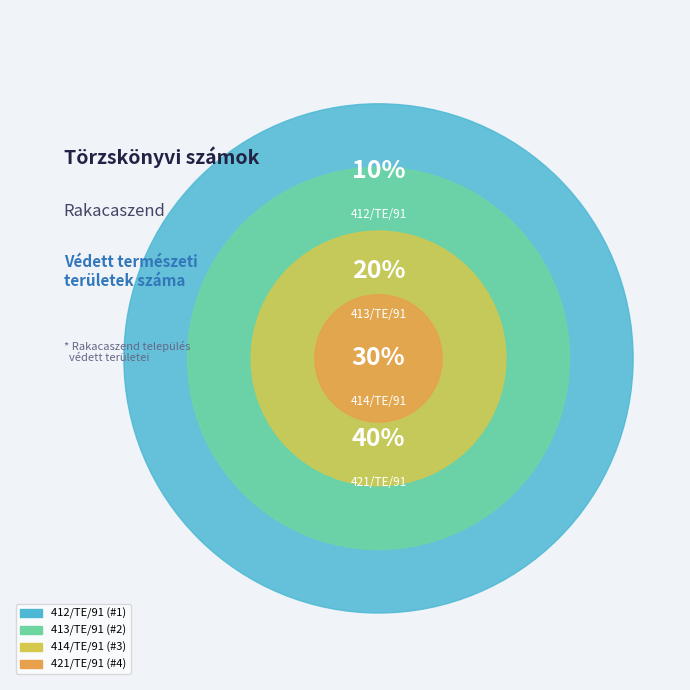

Is the sum of 413/TE/91 and 421/TE/91 greater than half?

Yes